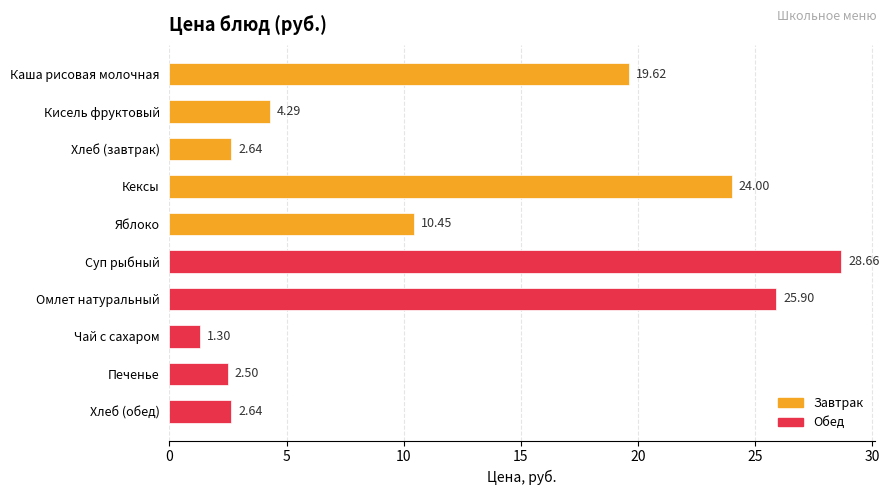

What is the ratio of the value at Суп рыбный to the value at Печенье?

11.5